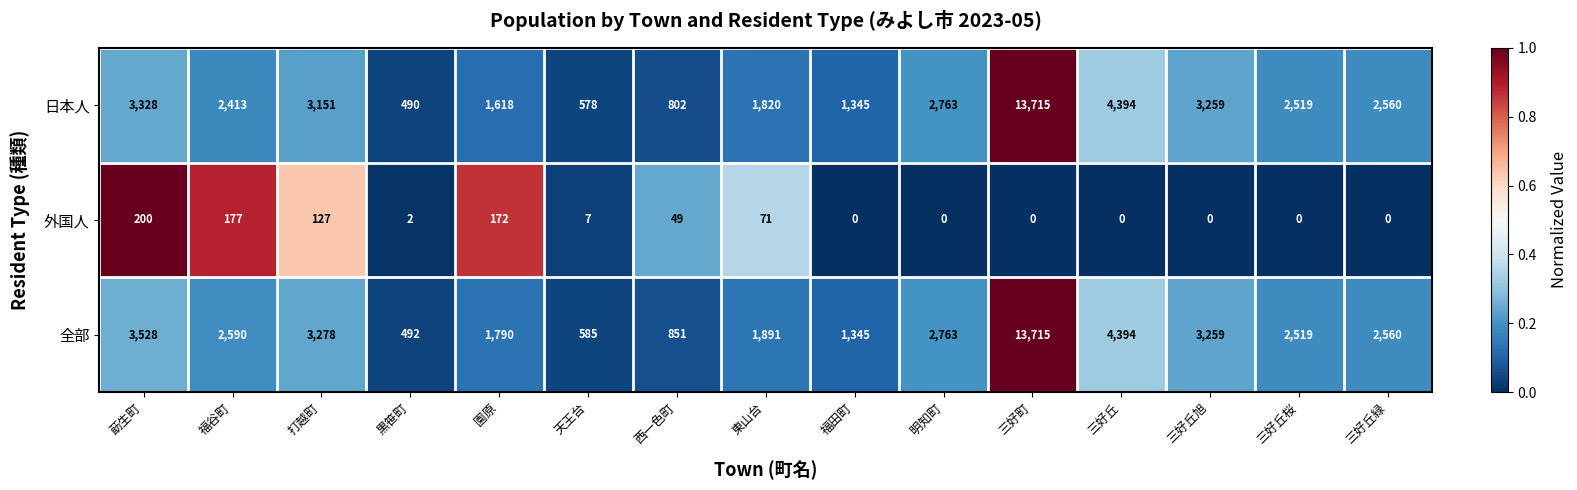

What is the average value of the 外国人 series?

54